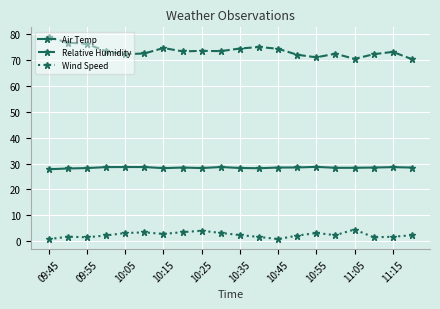

Count the number of data series in this chart.

3